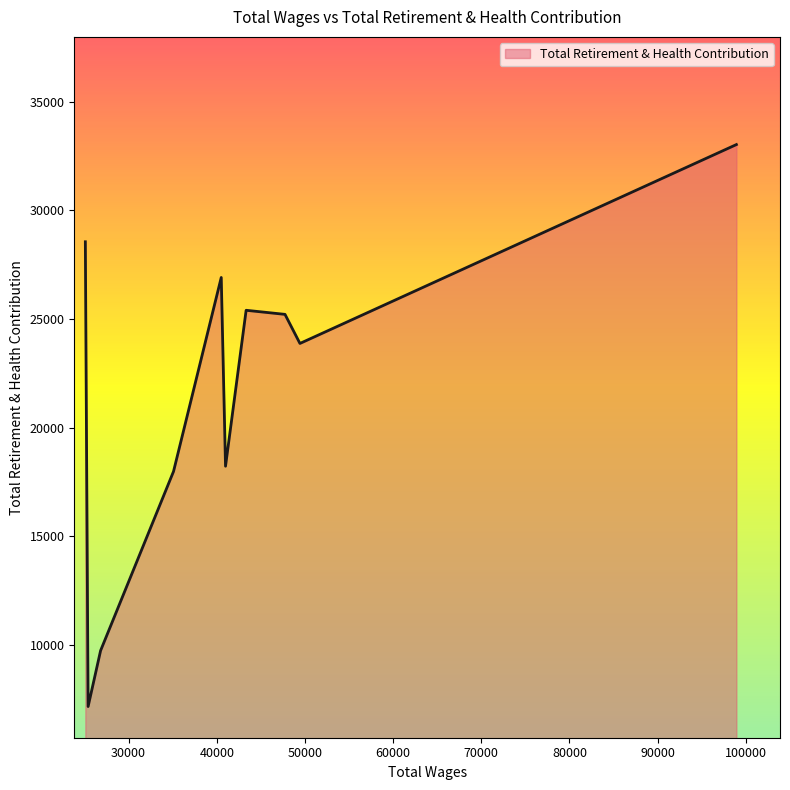

How many distinct data groups are displayed?

1